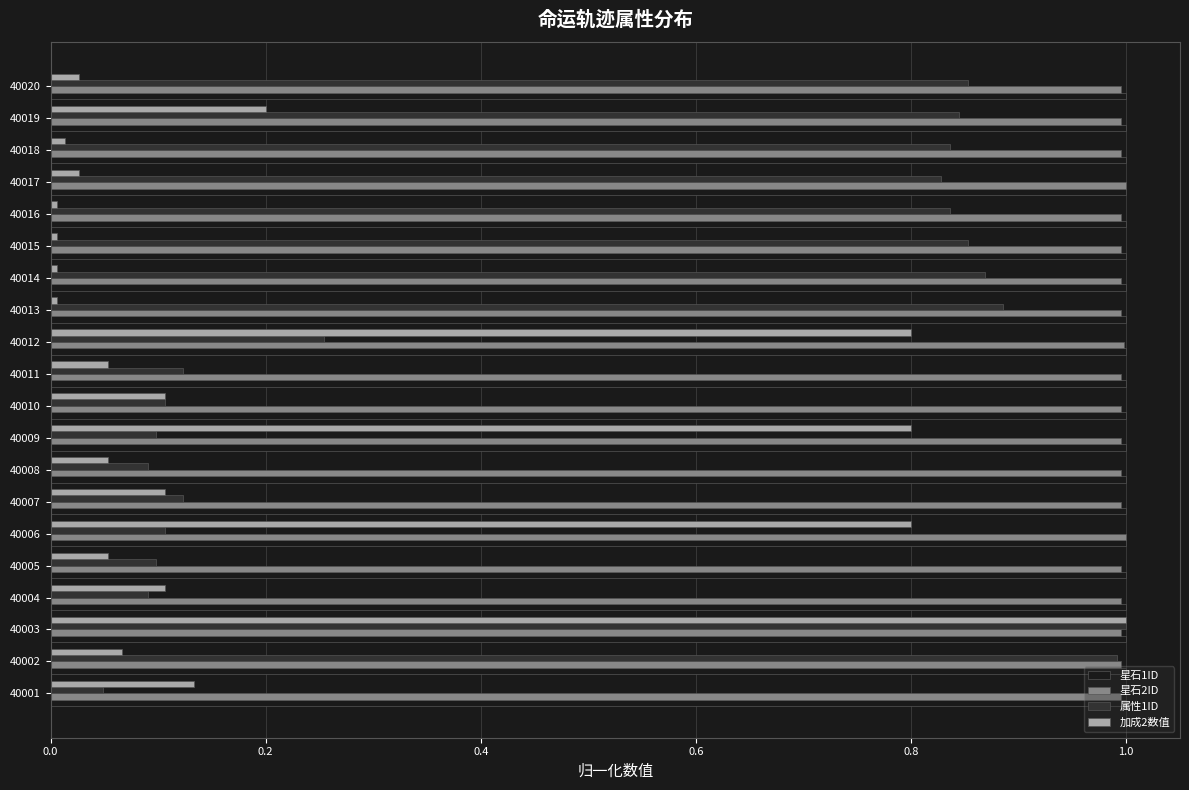

What is the difference between the maximum and minimum values in the 属性1ID series?

1.0